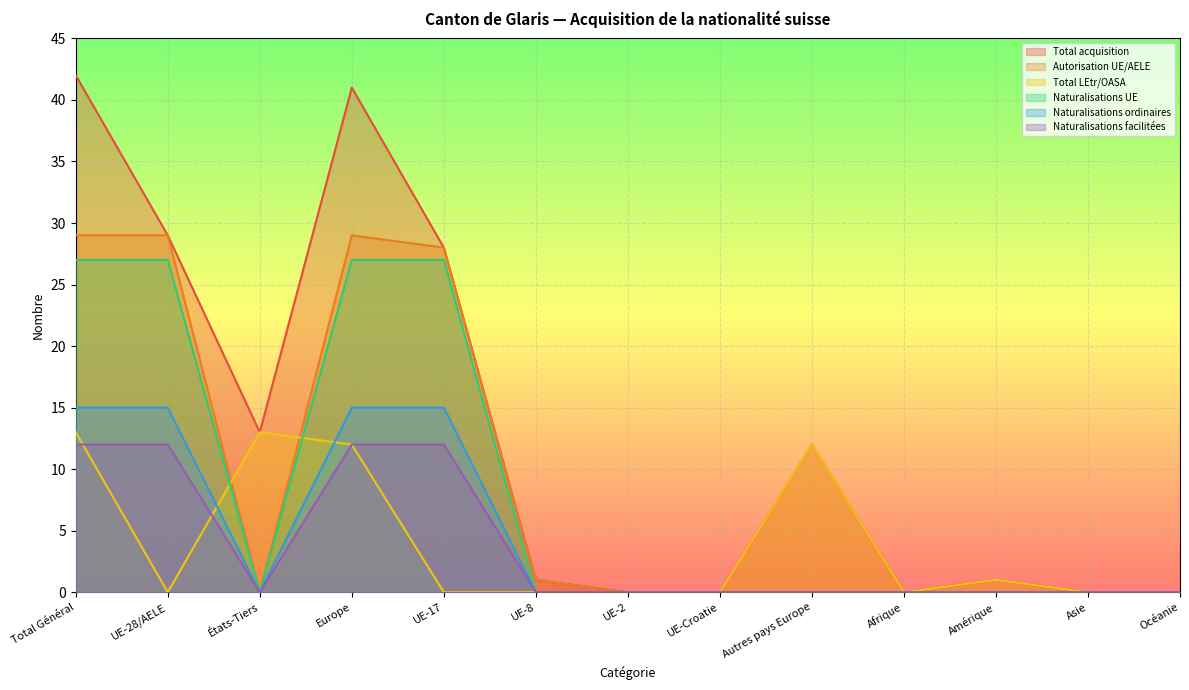

Is the value of Naturalisations ordinaires at UE-2 greater than the value of Total acquisition at Europe?

No